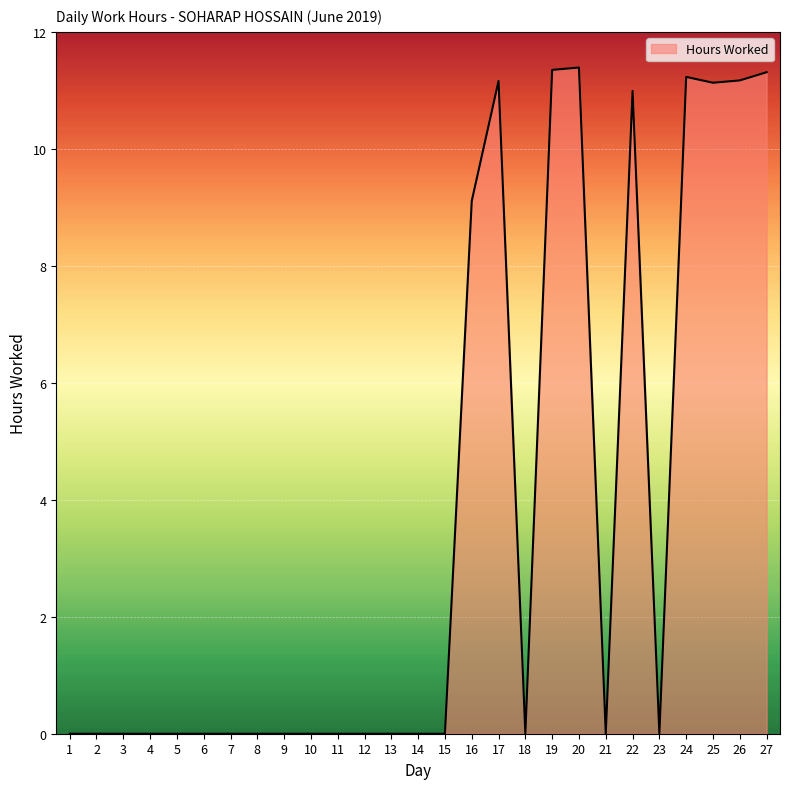

What is the difference between the maximum and minimum values?

11.4